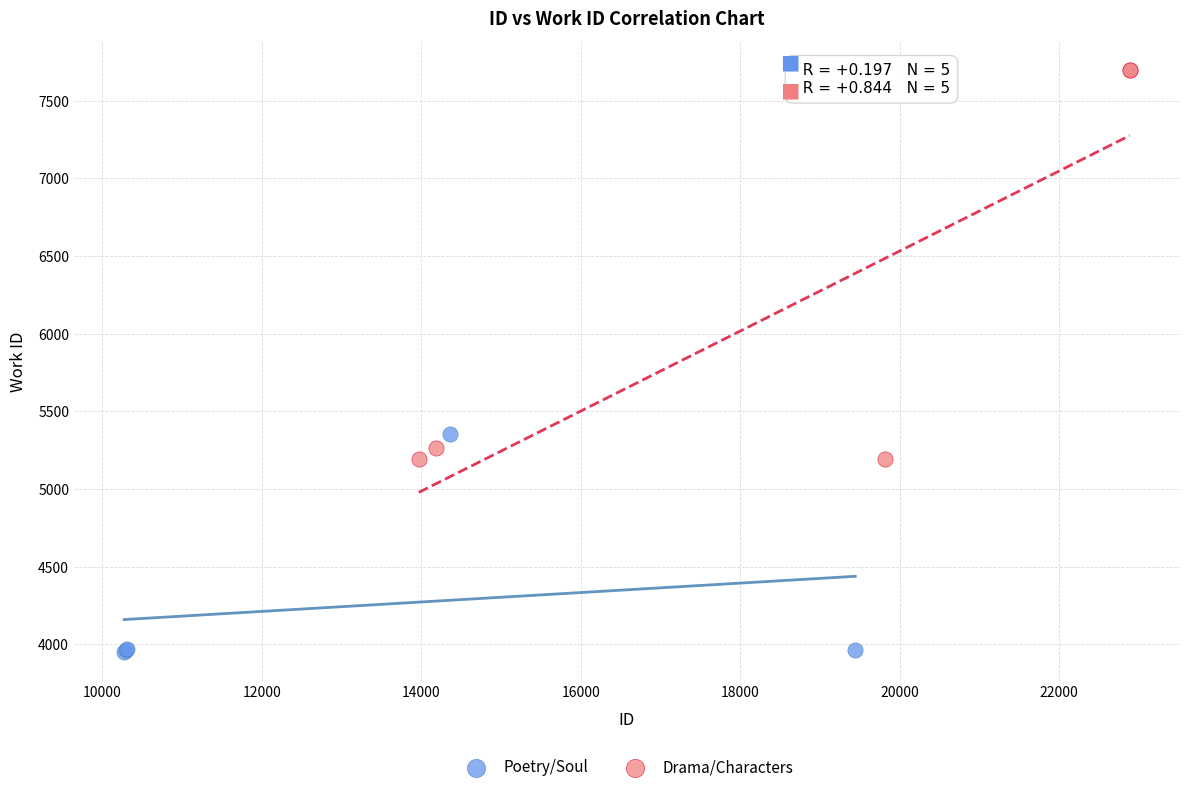

Which series contains the lowest Y value?

Poetry/Soul